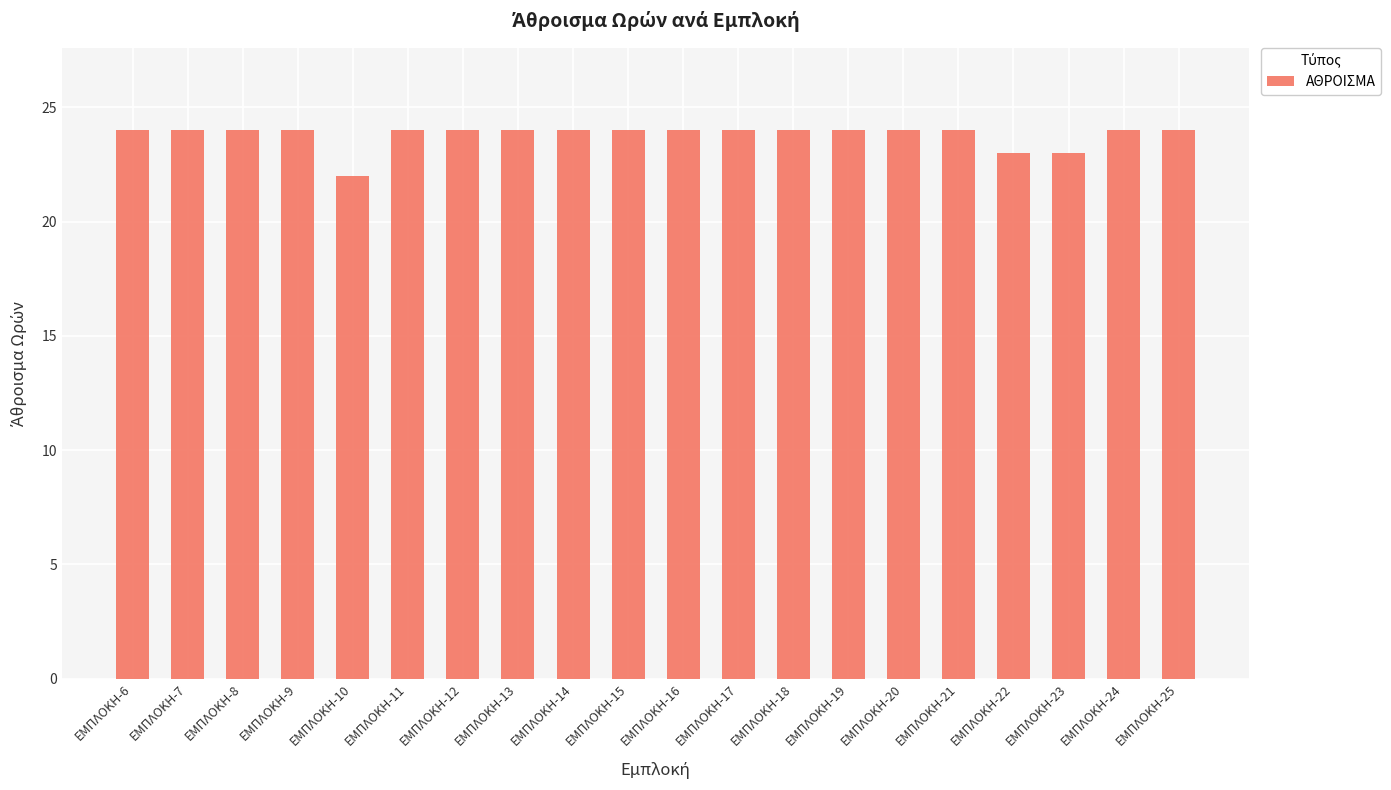

How many series are shown in this chart?

1